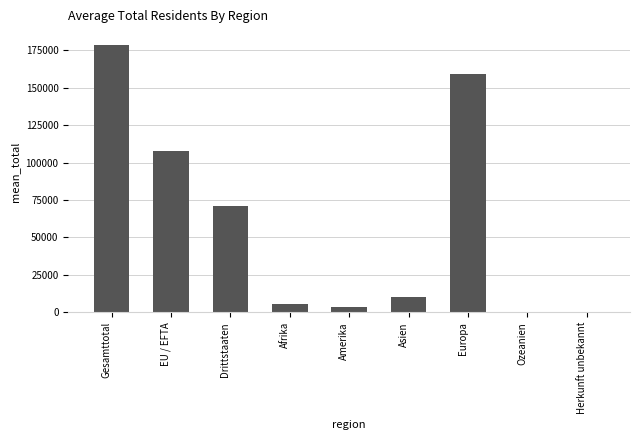

True or false: the data shows 18403 at Asien.

False